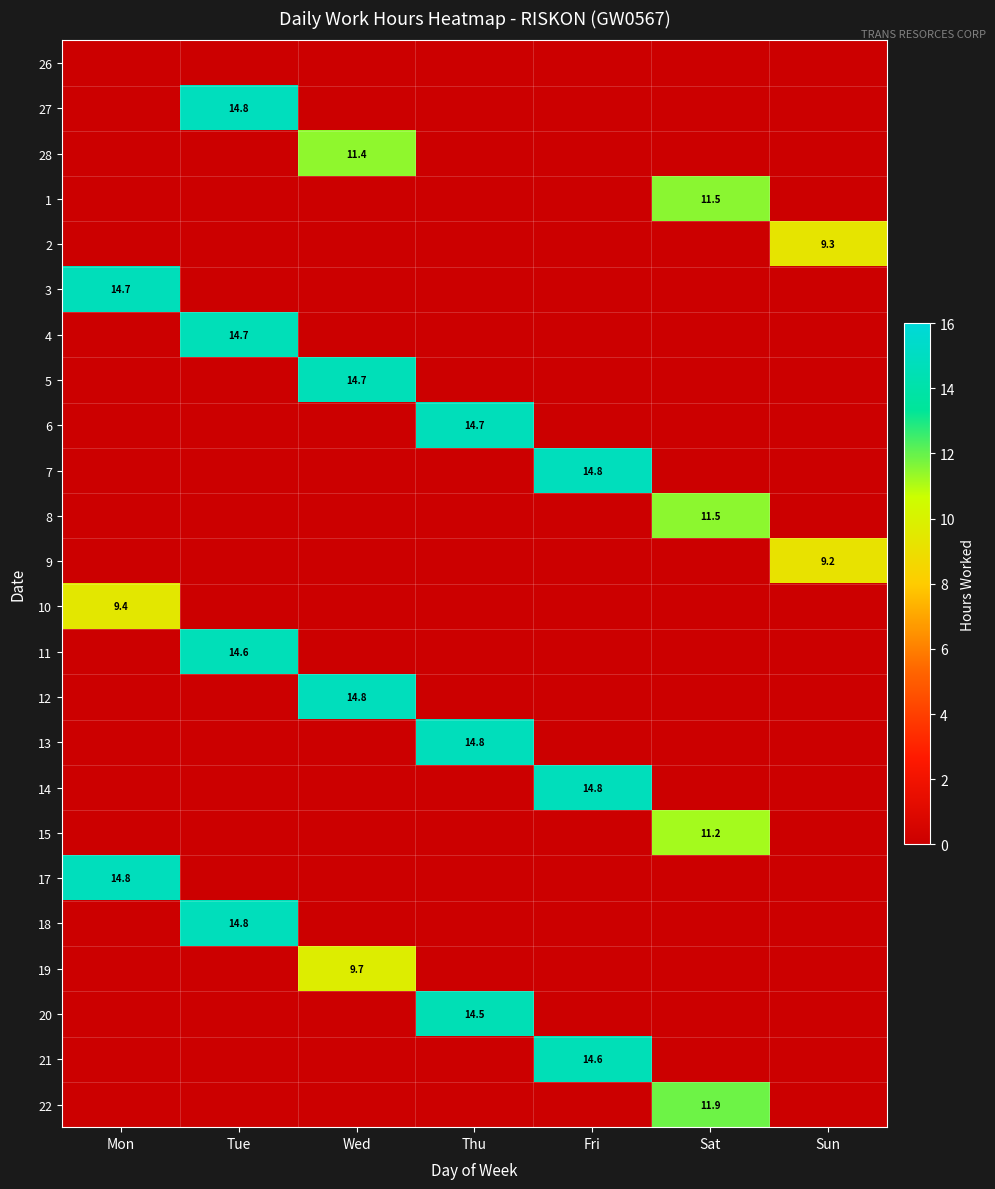

The 22 series shows 4.8 at Sat. True or false?

False